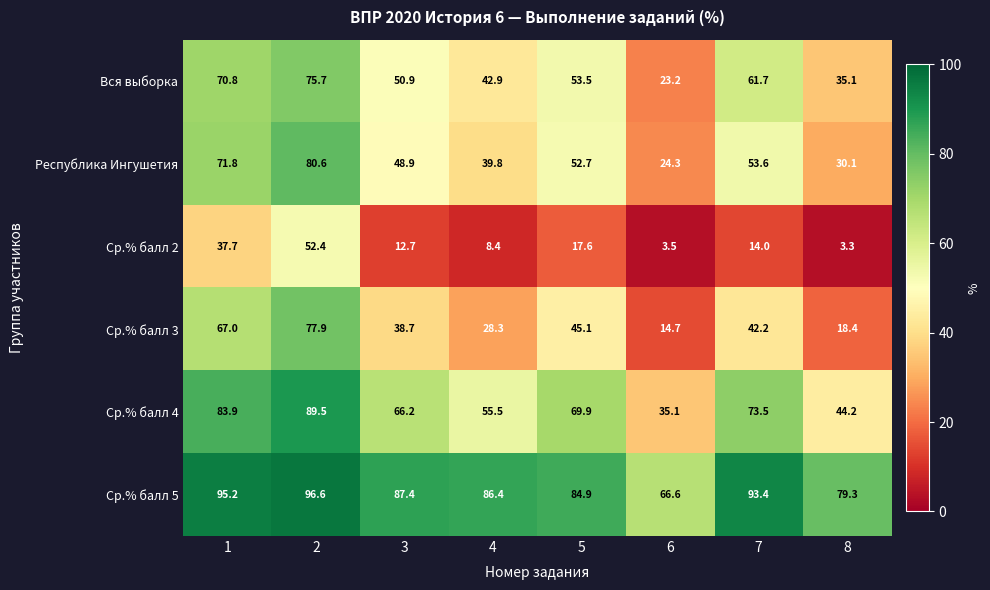

At 5, list the series in order from largest to smallest.

Ср.% балл 5, Ср.% балл 4, Вся выборка, Республика Ингушетия, Ср.% балл 3, Ср.% балл 2